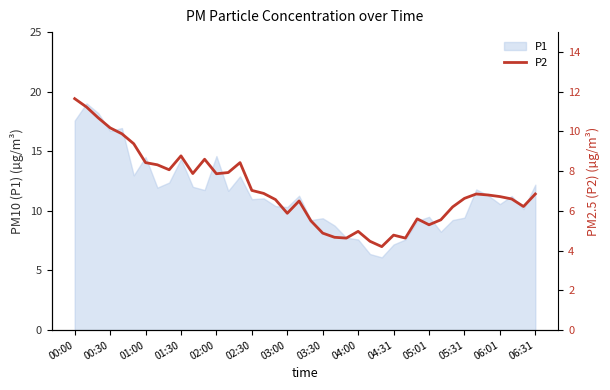

True or false: P1 has a value of 12.7 at 04:00.

False